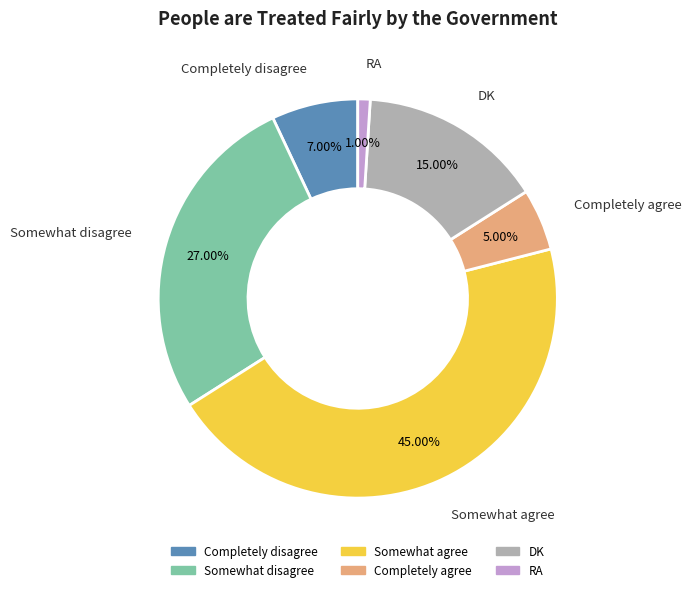

How many segments does this pie chart have?

6